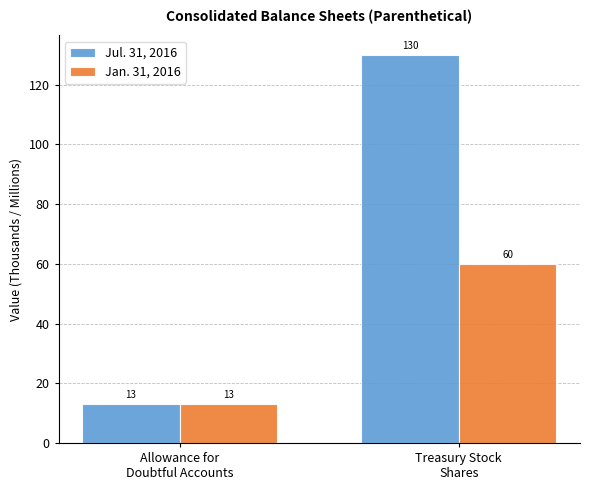

What is the label of the 2nd bar from the left?

Treasury Stock
Shares